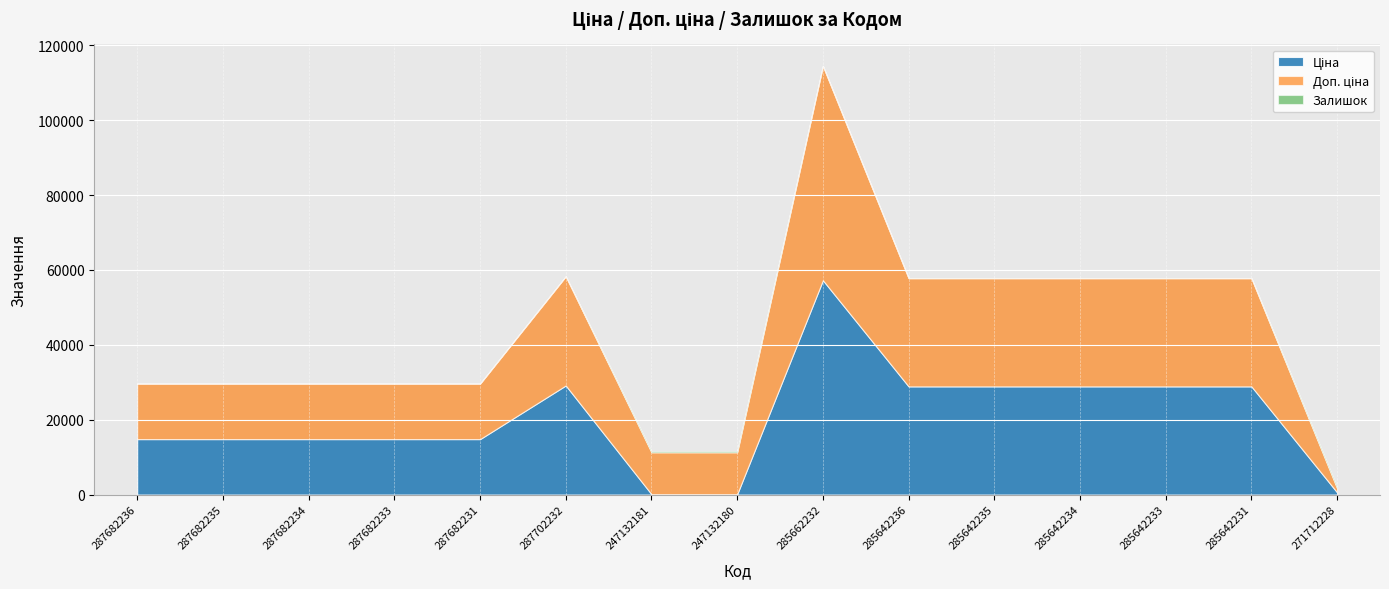

How many series are shown in this chart?

3